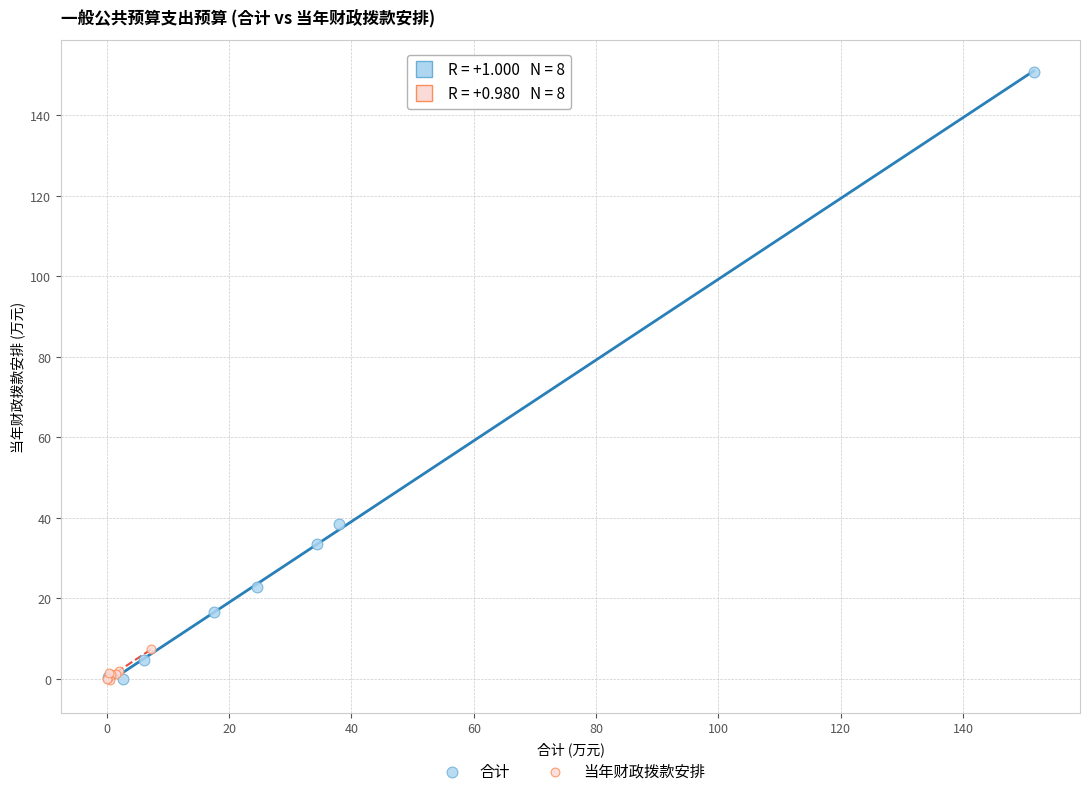

Which series contains the highest Y value?

合计